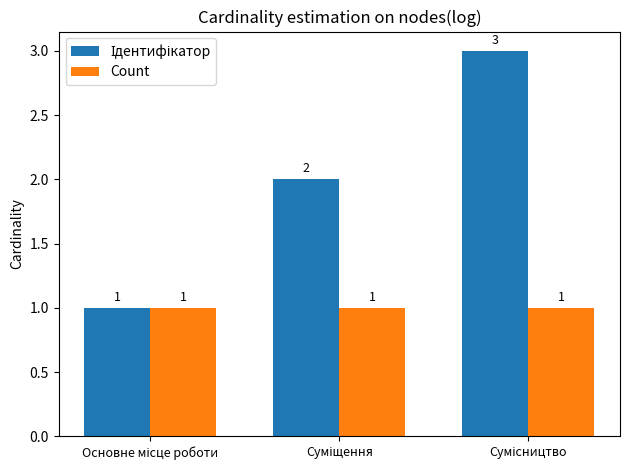

What is the greatest value displayed?

3